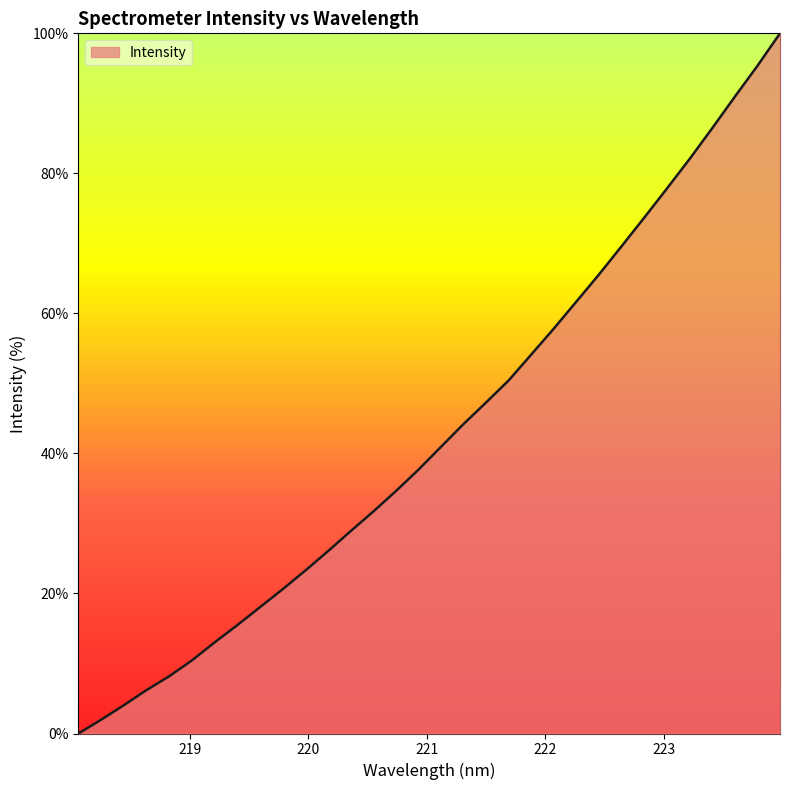

What is the maximum value shown in the chart?

100.0